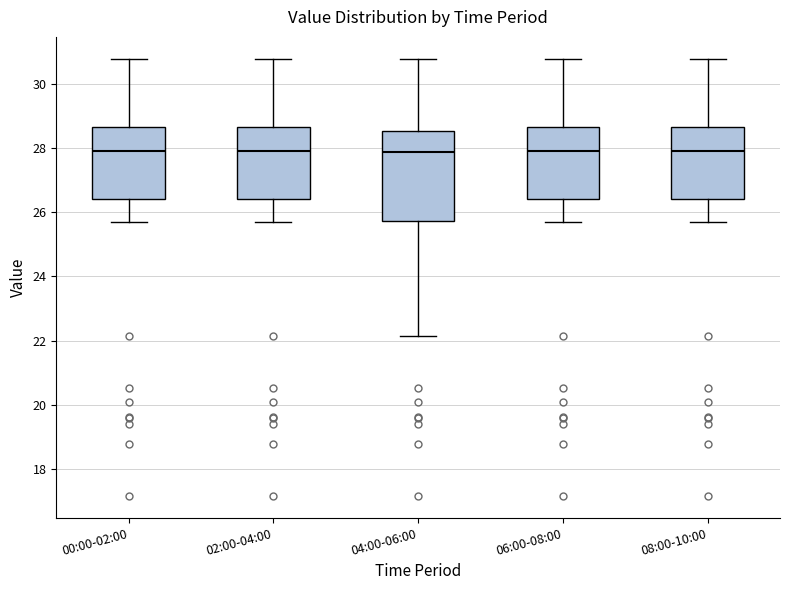

Where does the upper whisker of the box for 00:00-02:00 end on the y-axis? The values are not printed on the chart, so give them approximately, as read against the axis.

30.8